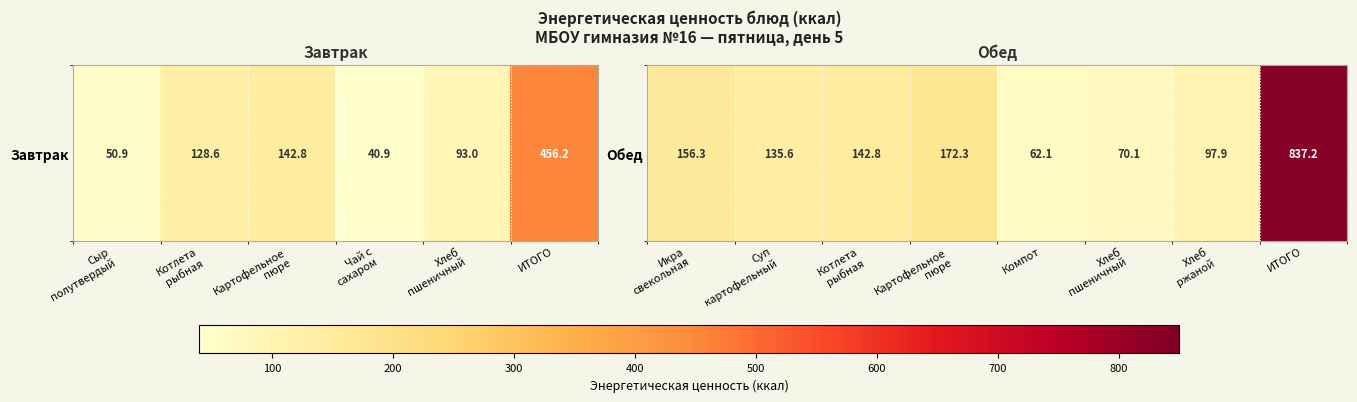

The value at Хлеб ржаной is 97.9. True or false?

True